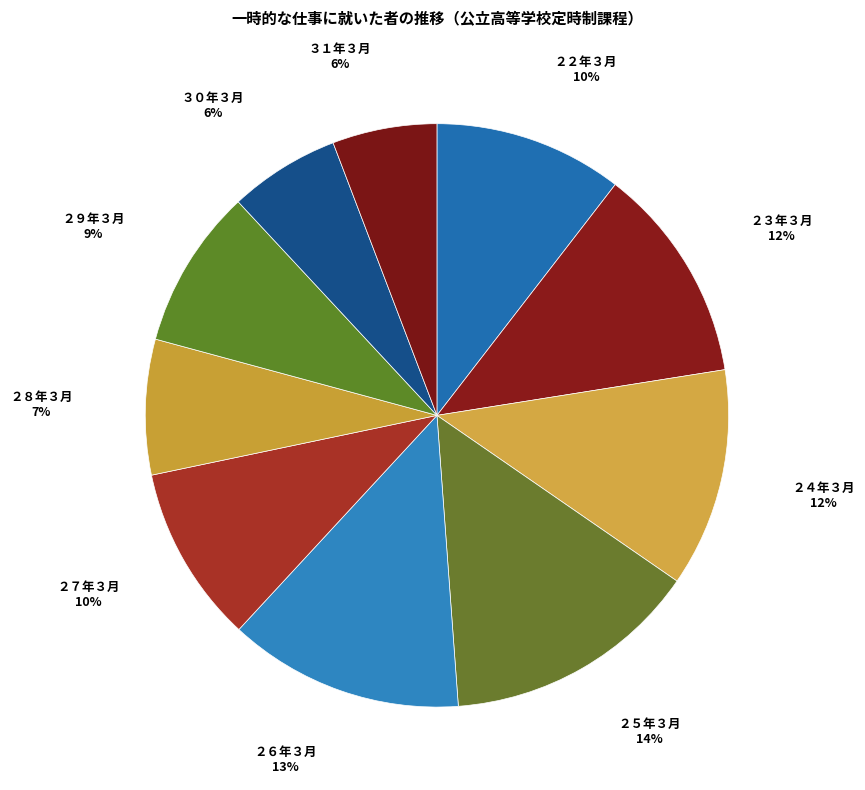

True or false: ２２年３月 accounts for 1% of the total.

False